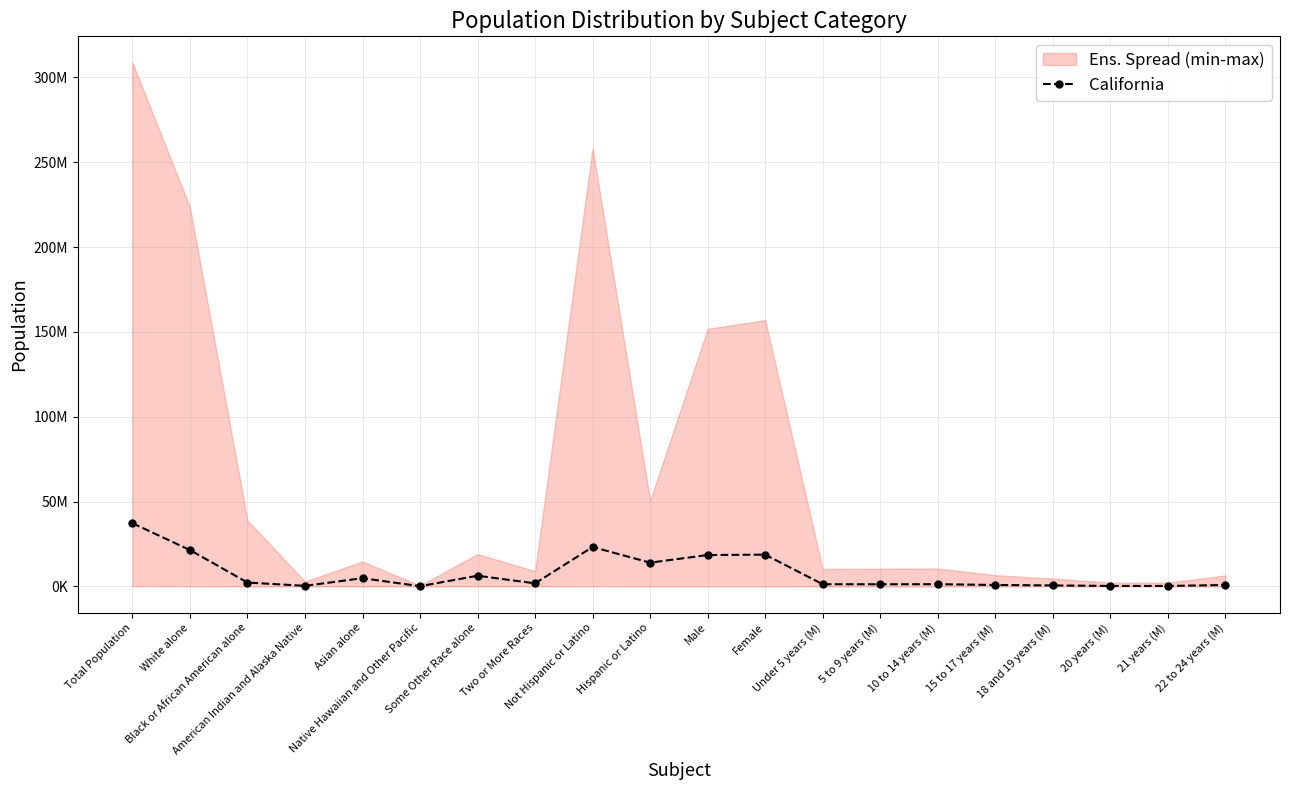

Between Male and Not Hispanic or Latino, which is larger?

Not Hispanic or Latino